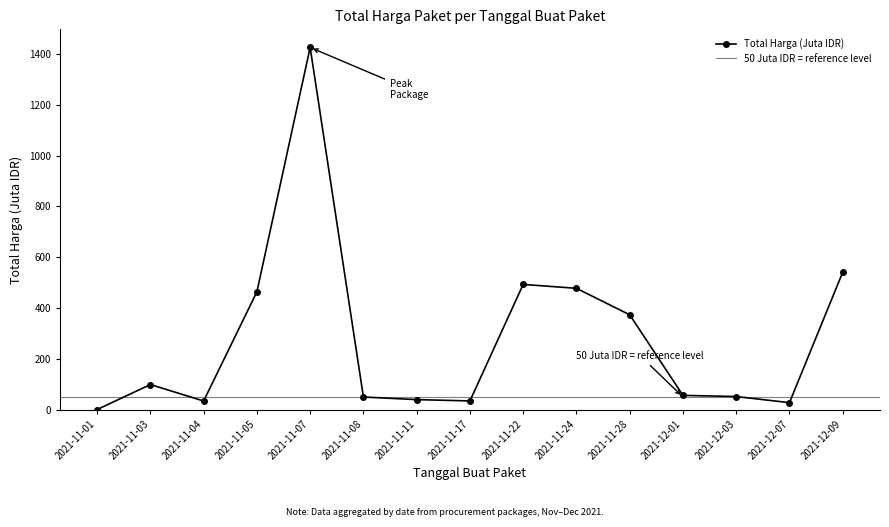

How many points are lower than both their immediate neighbors (excluding endpoints)?

3